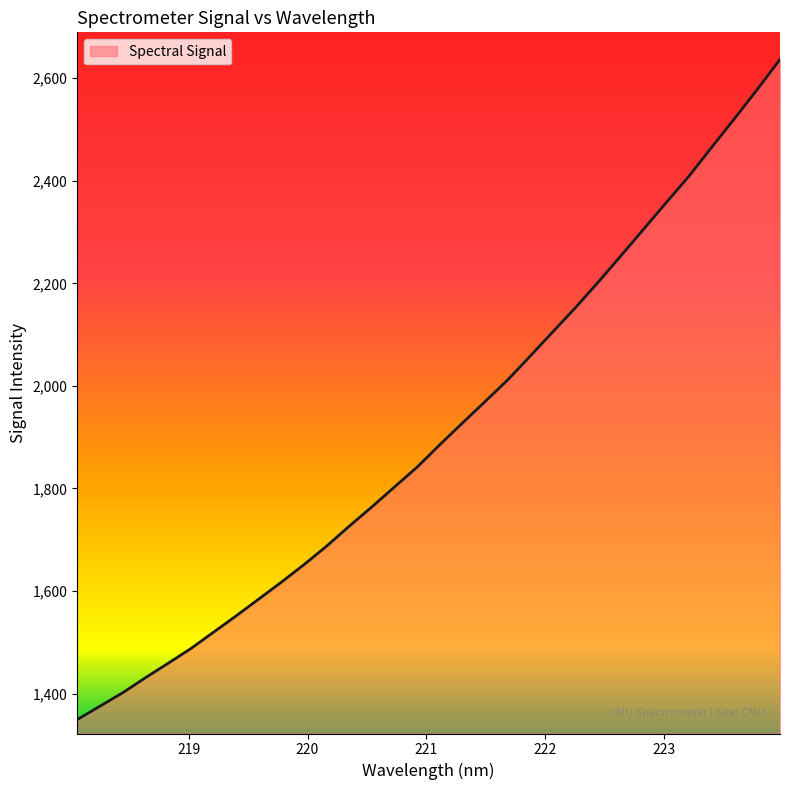

What is the minimum value shown in the chart?

1349.0